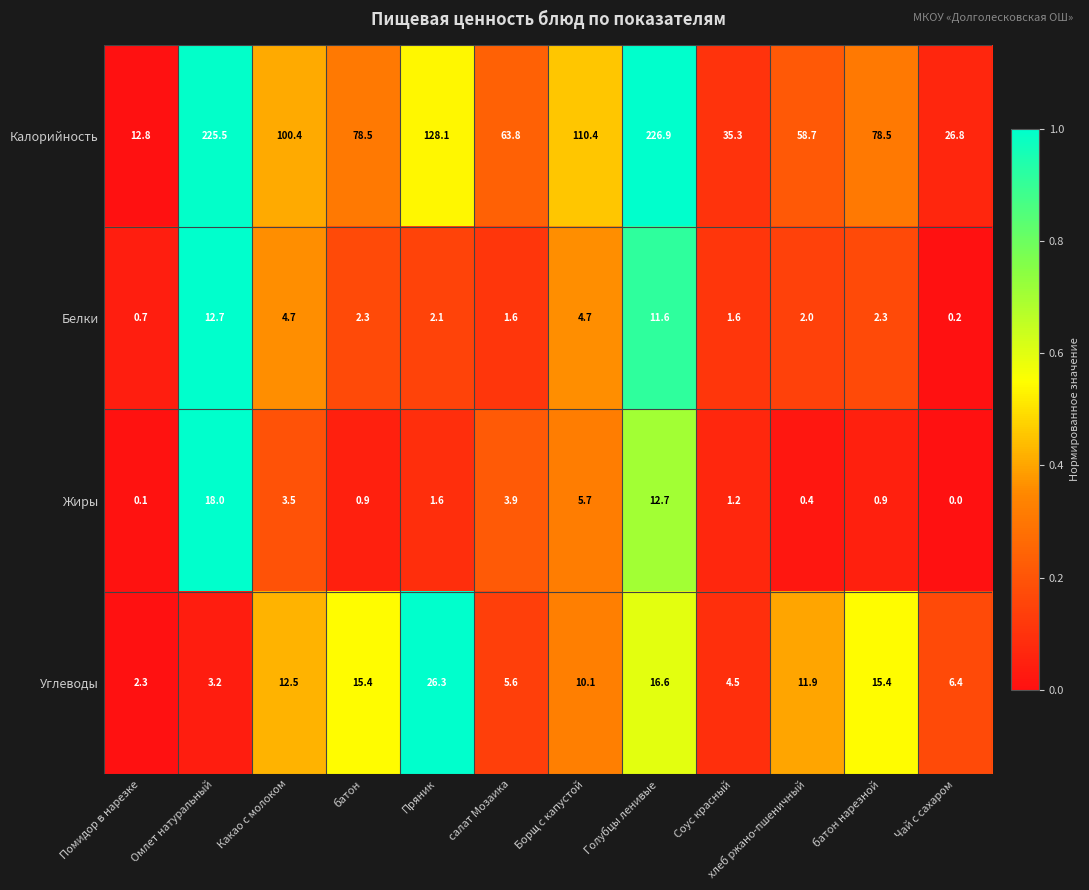

What is the highest value of the Калорийность series?

226.9